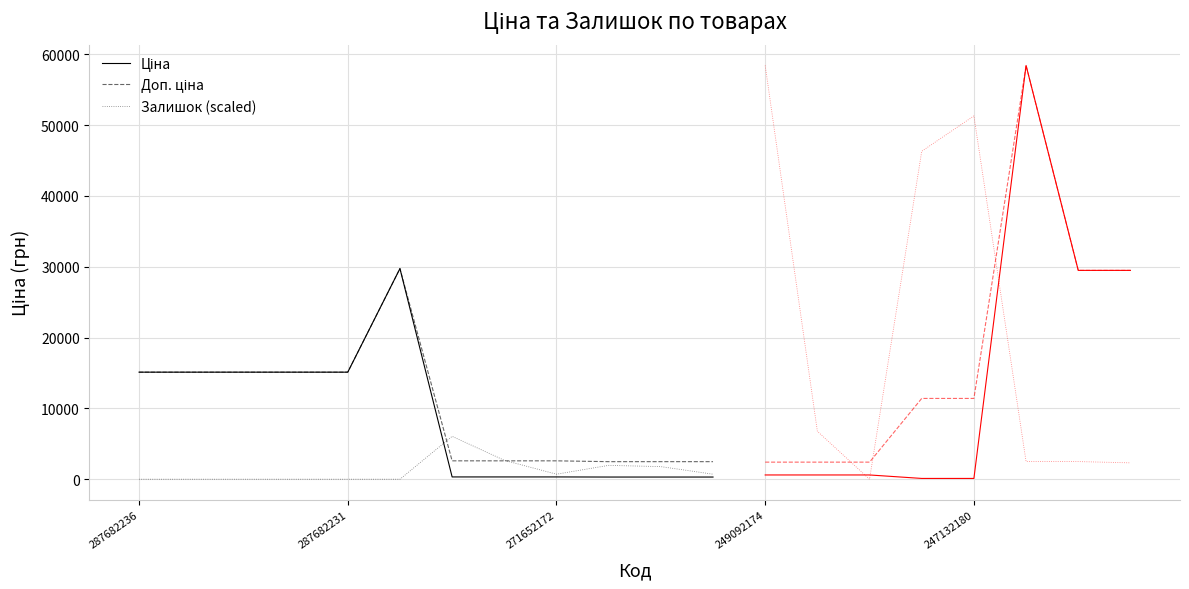

True or false: Ціна has a value of 29747.2 at 5.

True